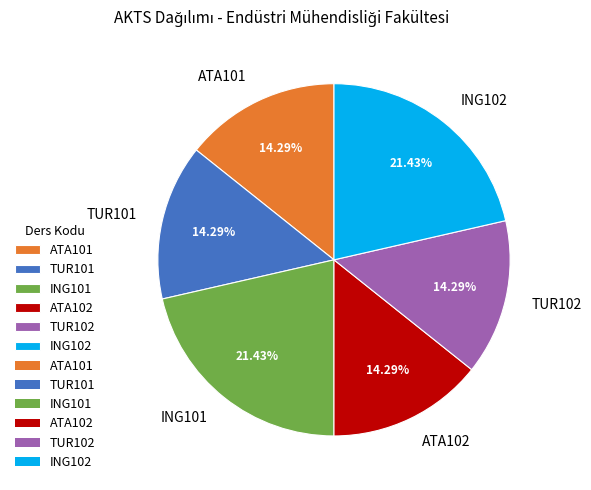

Is TUR102 the majority of the pie?

No